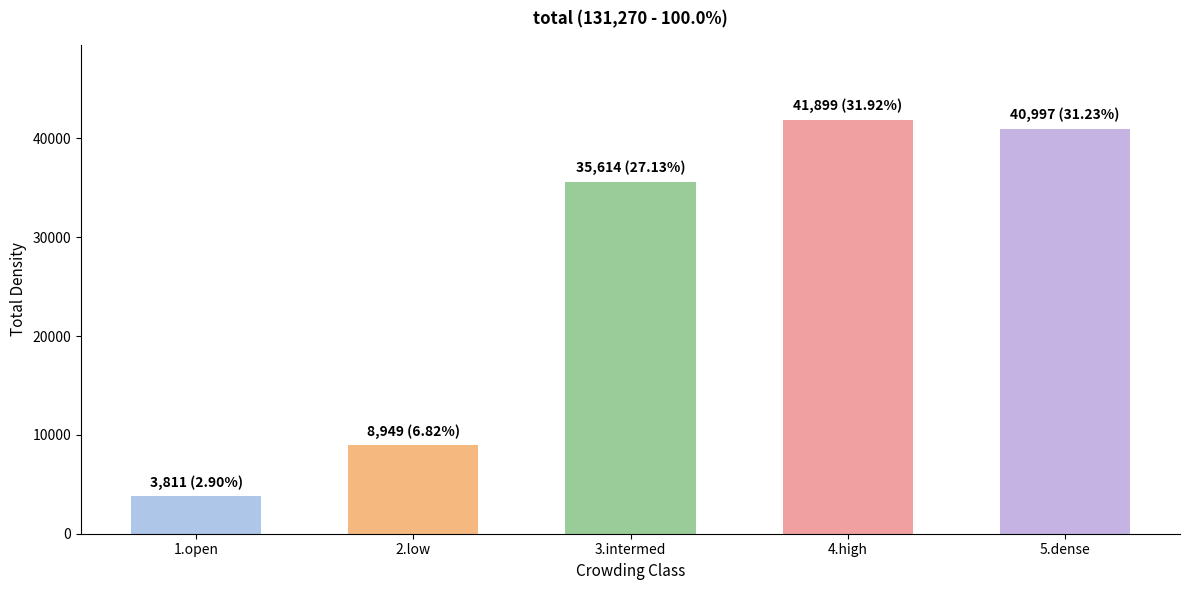

The value at 2.low is 8949. True or false?

True